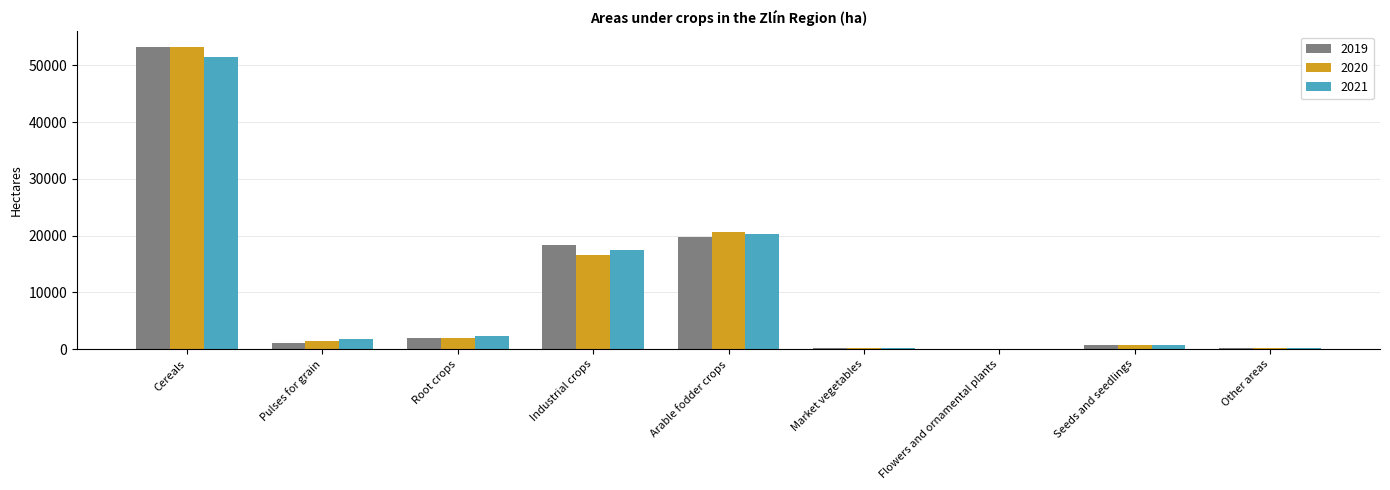

At which category is the sum across all series the highest?

Cereals